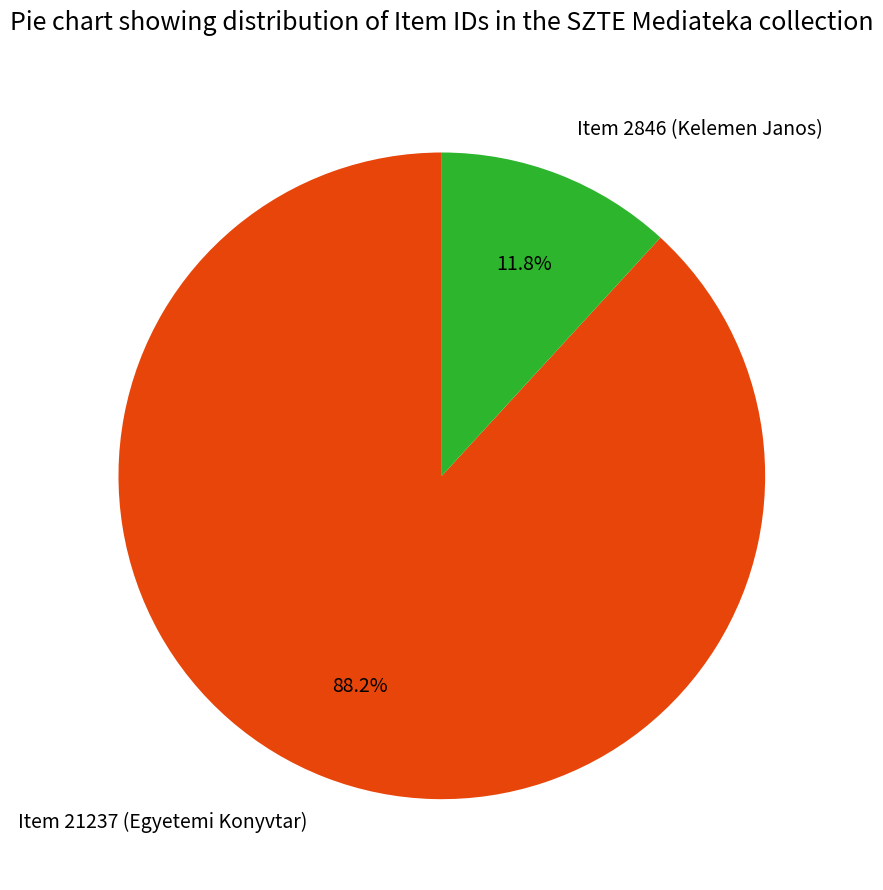

To the nearest percent, what portion does Item 21237 (Egyetemi Konyvtar) represent?

88%